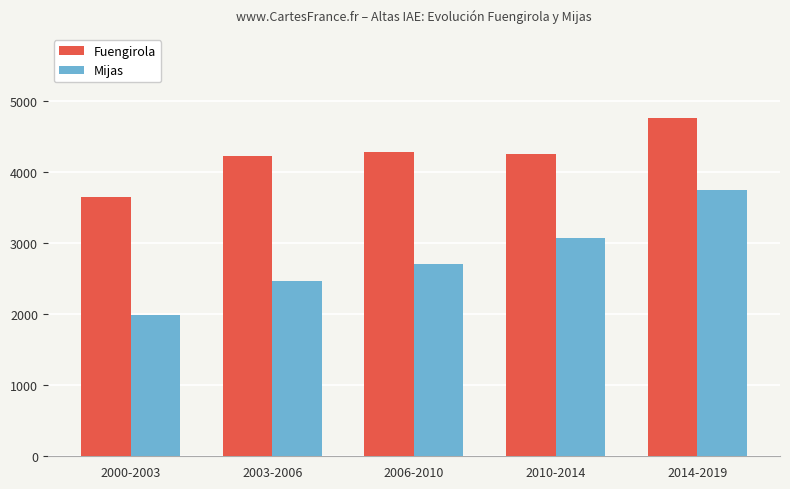

Reading right to left, what are all the values shown in this chart?

Fuengirola: 4757.7	4262.0	4288.8	4231.5	3653.5
Mijas: 3747.5	3075.0	2711.0	2468.2	1995.0